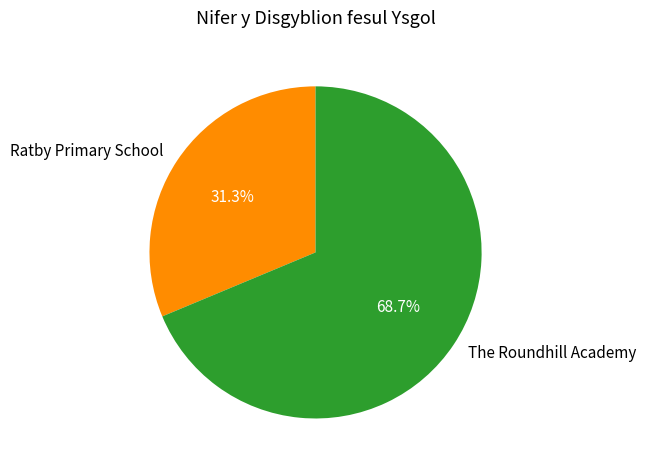

How many segments does this pie chart have?

2